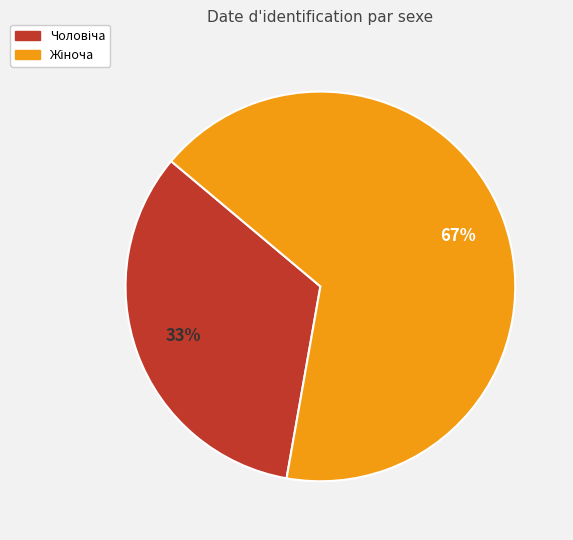

Does any single category account for the majority?

Yes